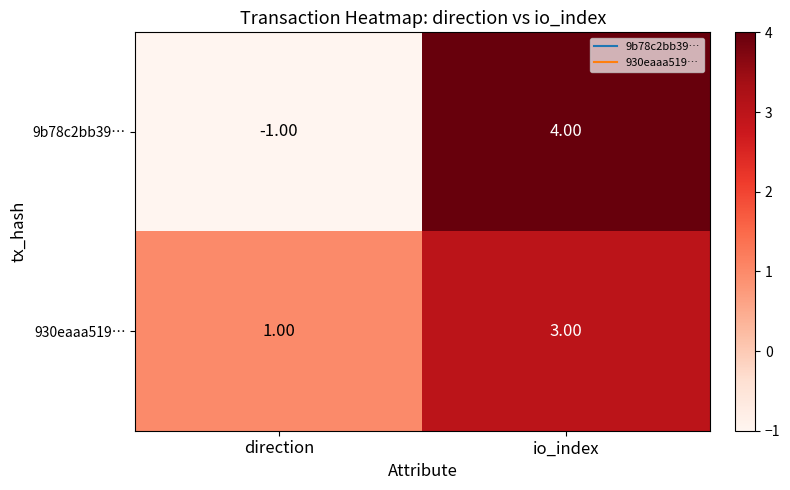

Which category has the highest value across all series?

io_index